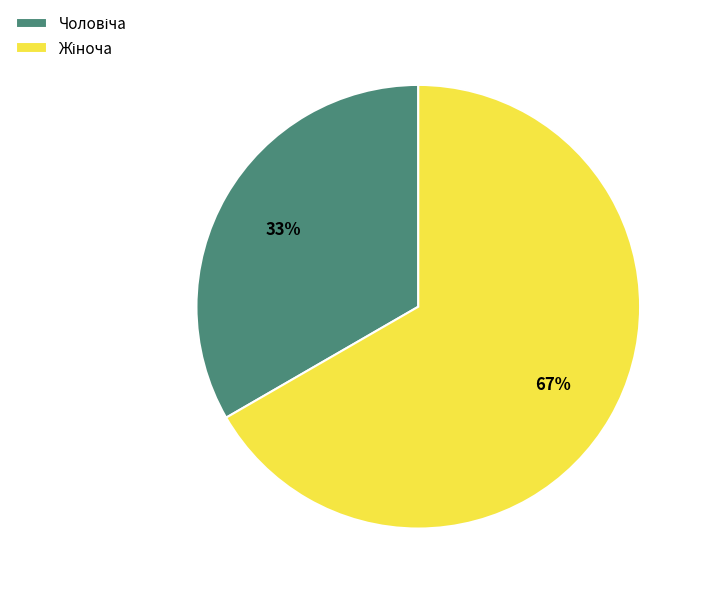

Does any single category account for the majority?

Yes